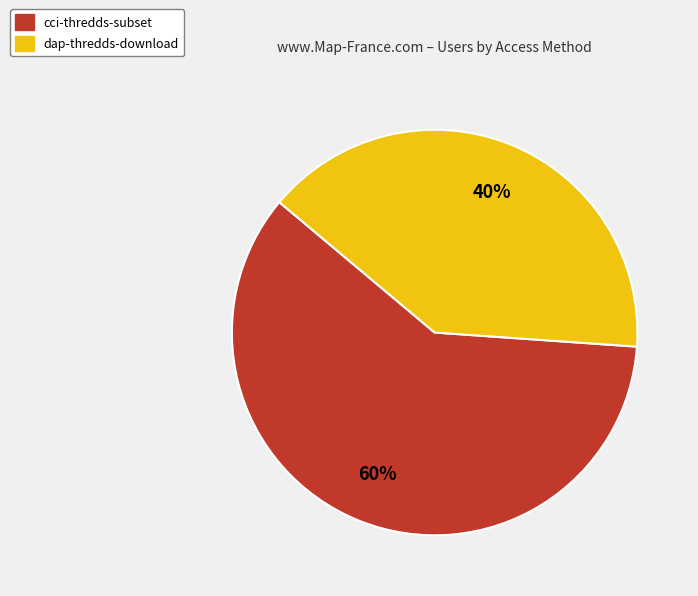

Which has a higher value, dap-thredds-download or cci-thredds-subset?

cci-thredds-subset